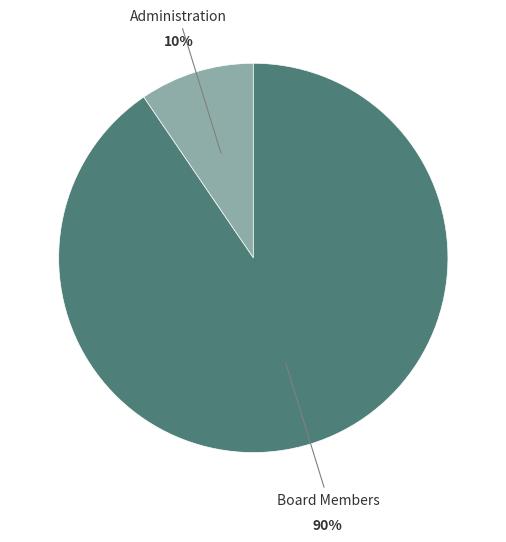

To the nearest percent, what is the average slice percentage?

50%